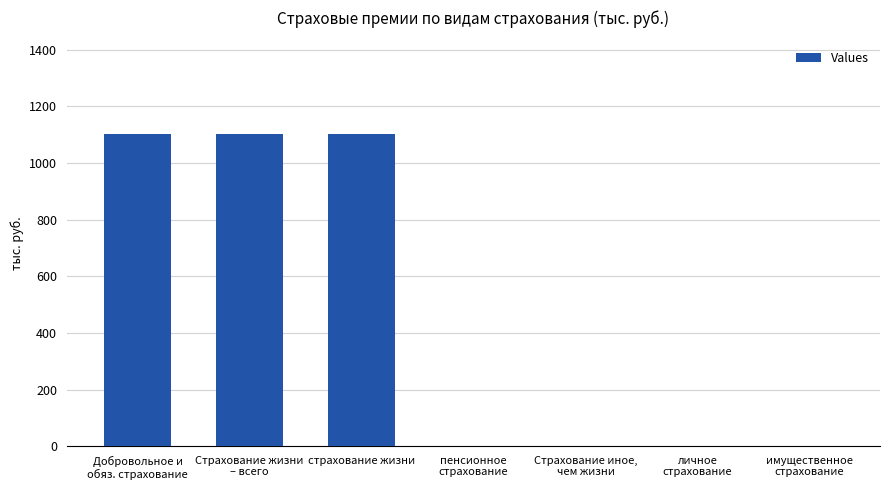

What is the maximum value shown in the chart?

1102.3